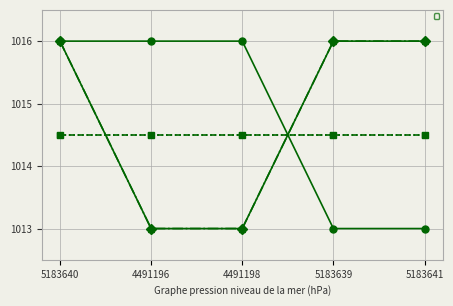

Is it true that _source/sources/0/id equals 1013.0 at 4491196?

True